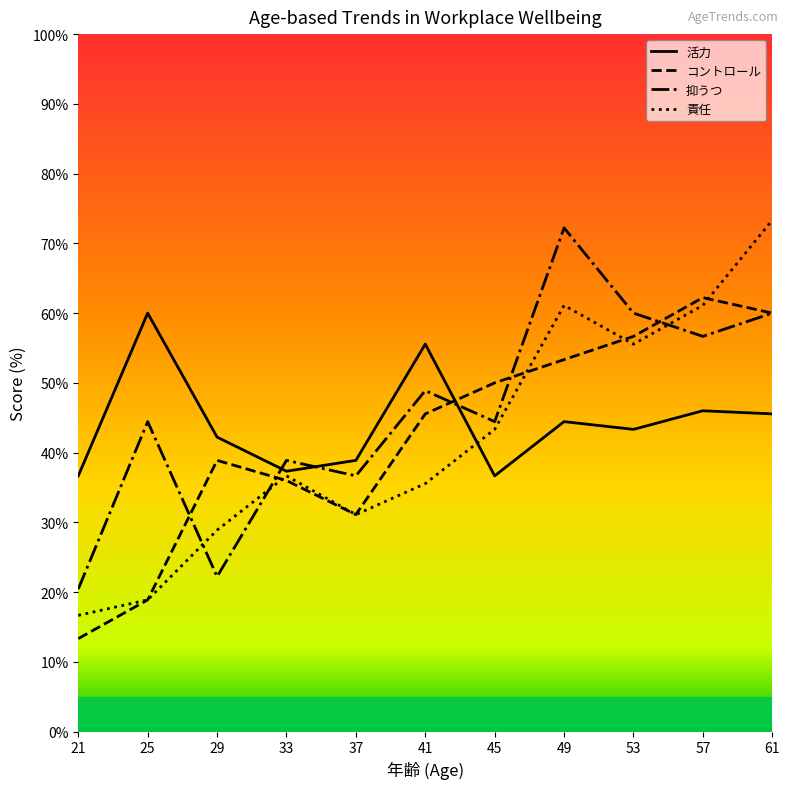

Does the chart display data point markers on the line(s)?

No